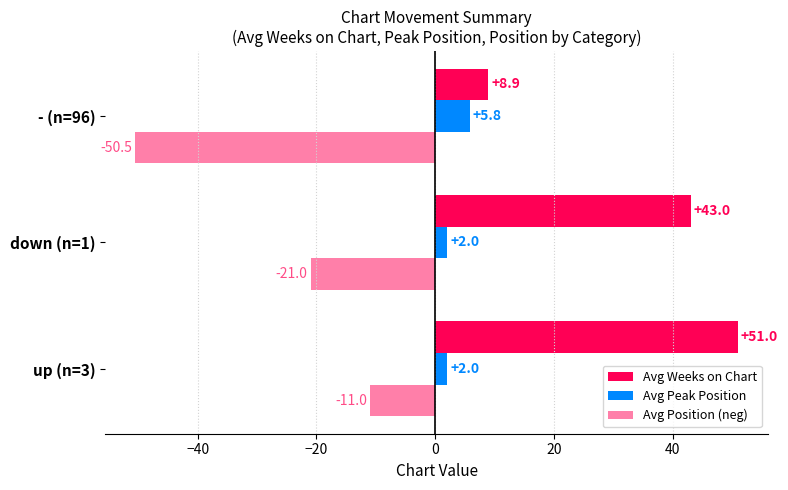

How many values in the Avg Weeks on Chart series are below 43?

1